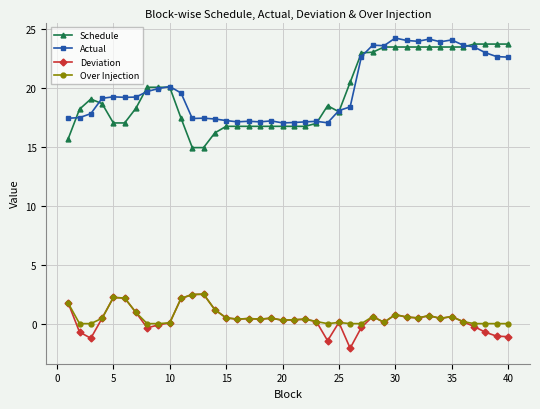

Which series has the widest spread of values?

Schedule